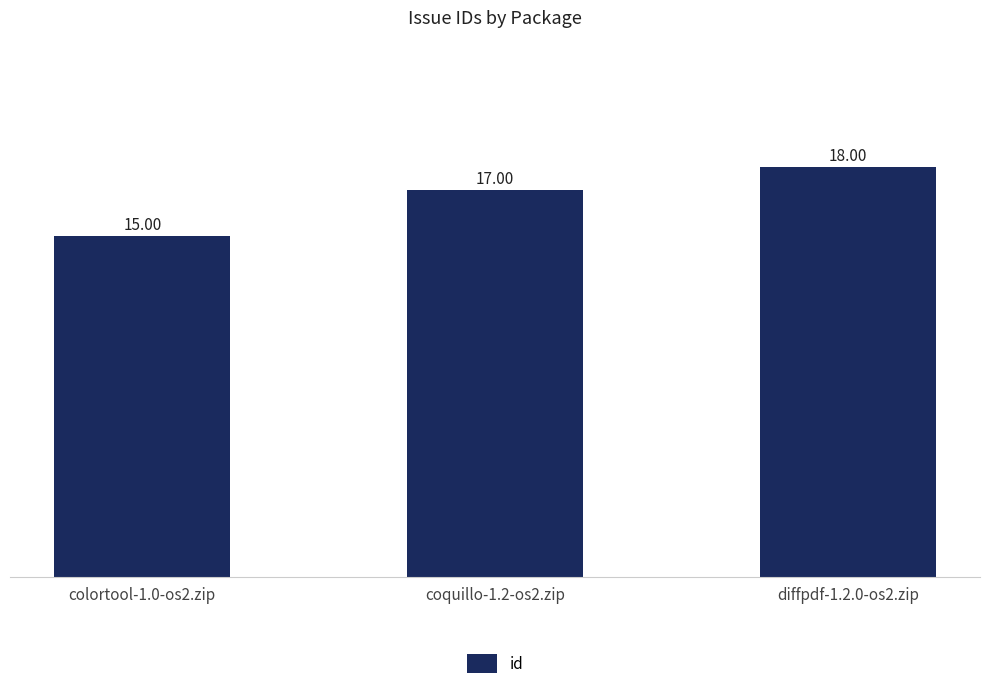

Between colortool-1.0-os2.zip and coquillo-1.2-os2.zip, which is larger?

coquillo-1.2-os2.zip